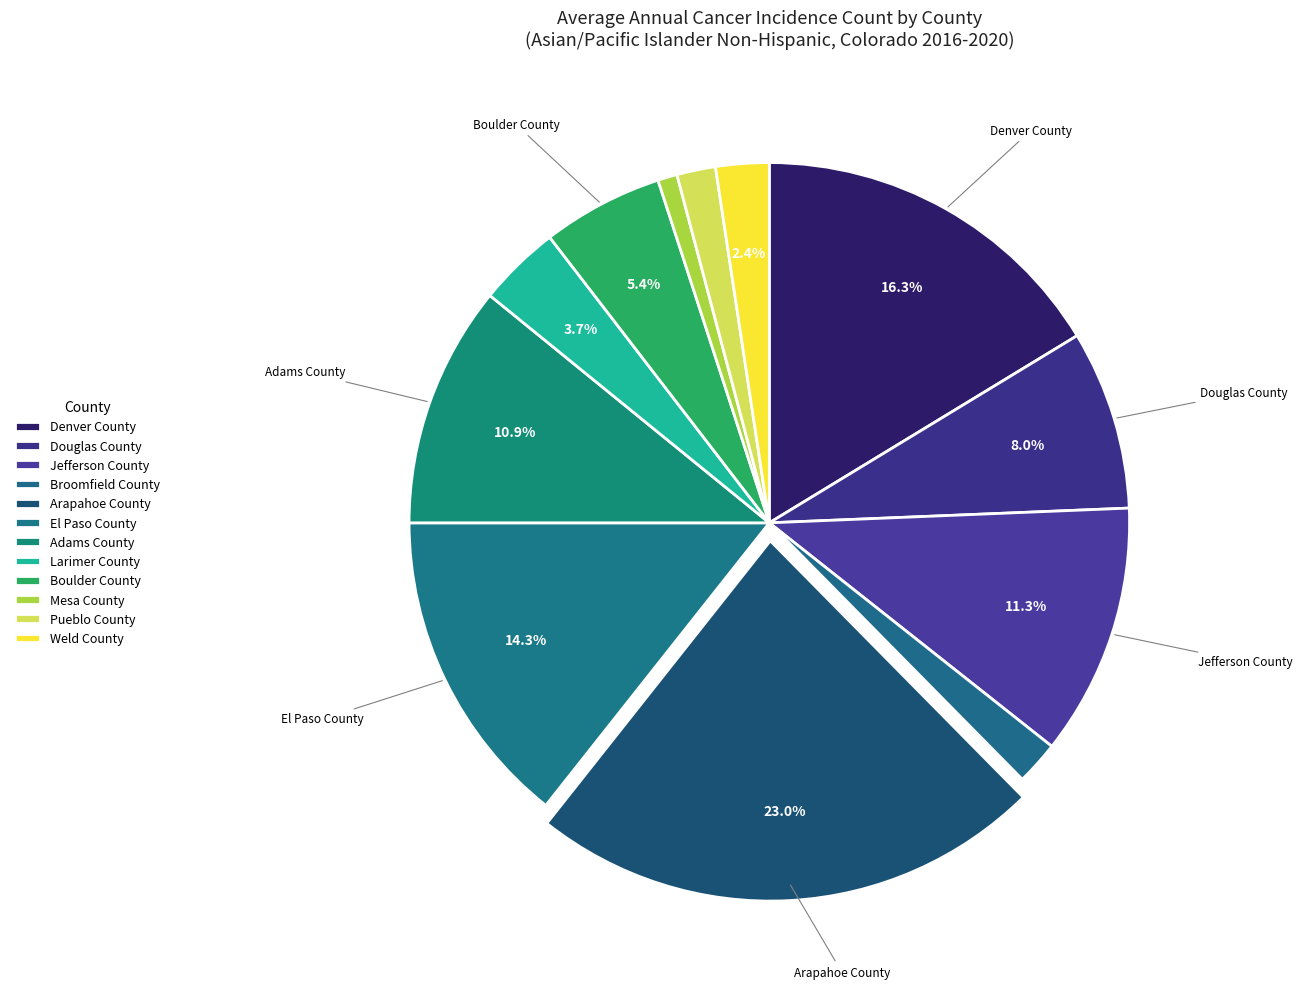

To the nearest percent, what is the combined percentage of Broomfield County and Adams County?

13%